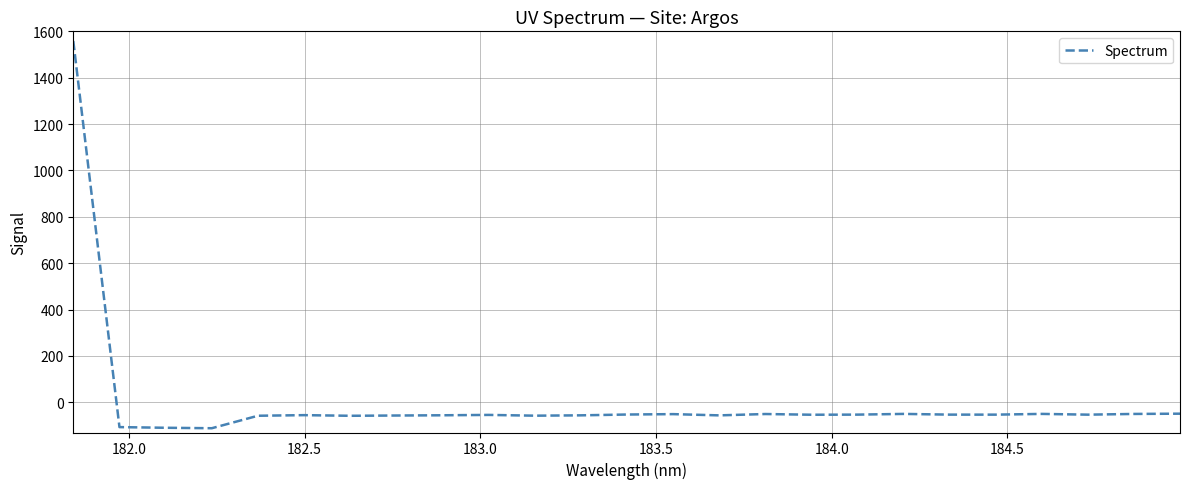

What is the greatest value displayed?

1558.4